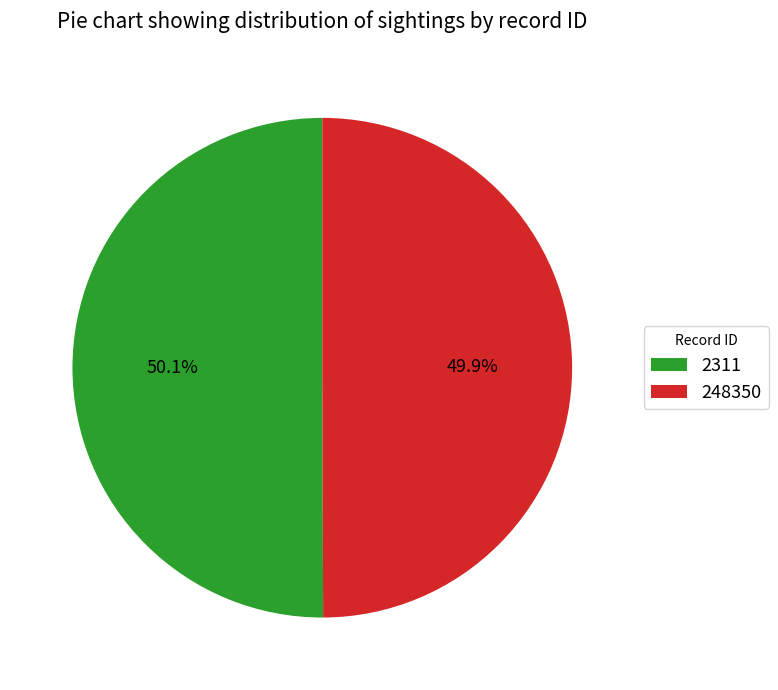

Does any single category account for the majority?

Yes